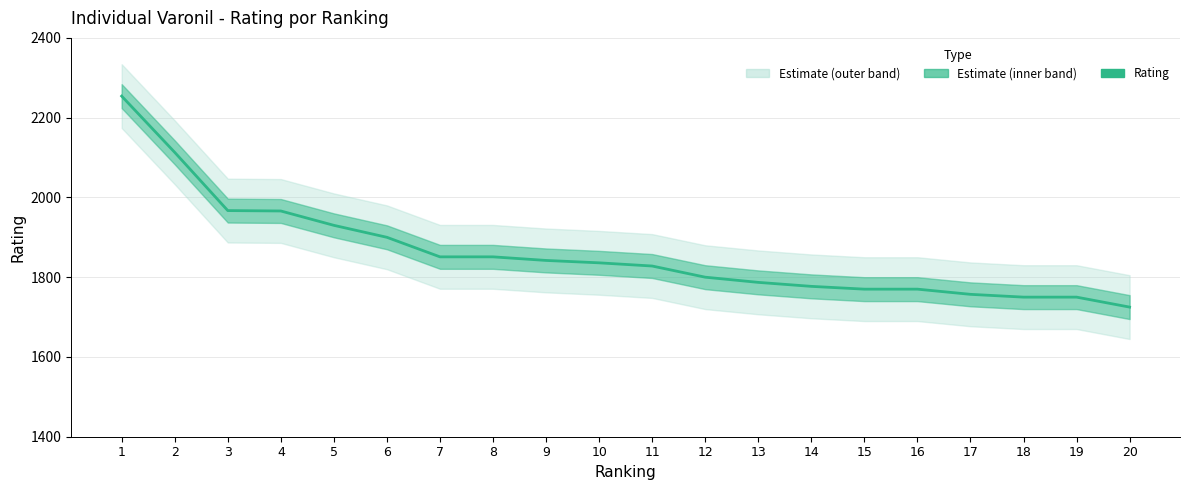

True or false: the data shows 3284 at 1.

False